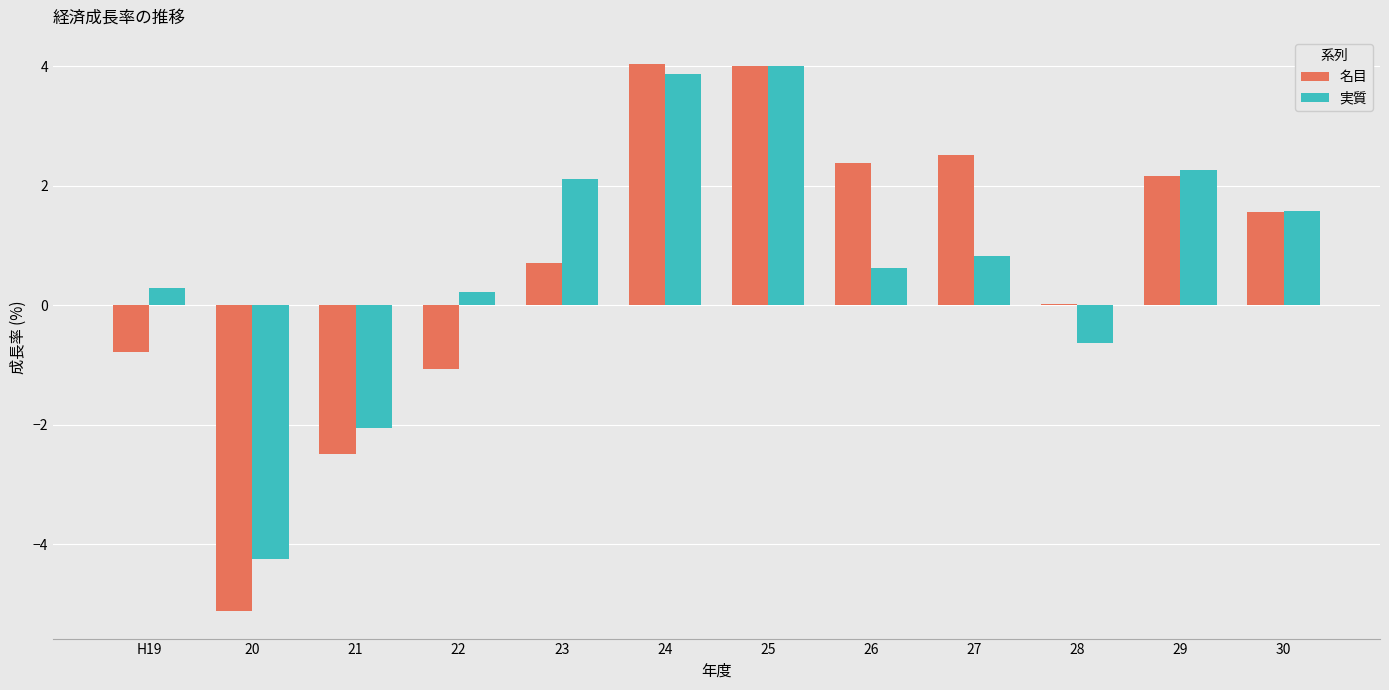

True or false: 名目 has a value of 0.3 at 23.

False